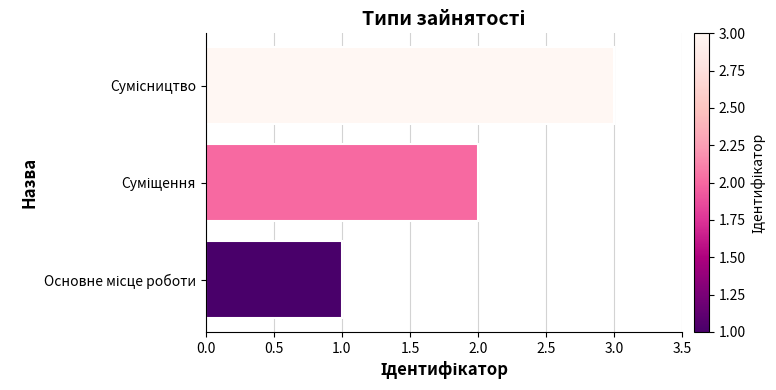

What is the maximum value shown in the chart?

3